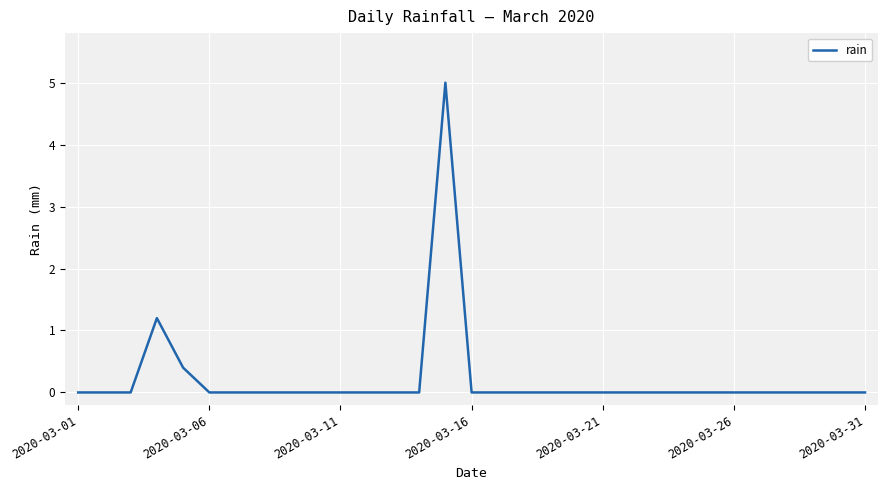

What is the greatest value displayed?

5.0